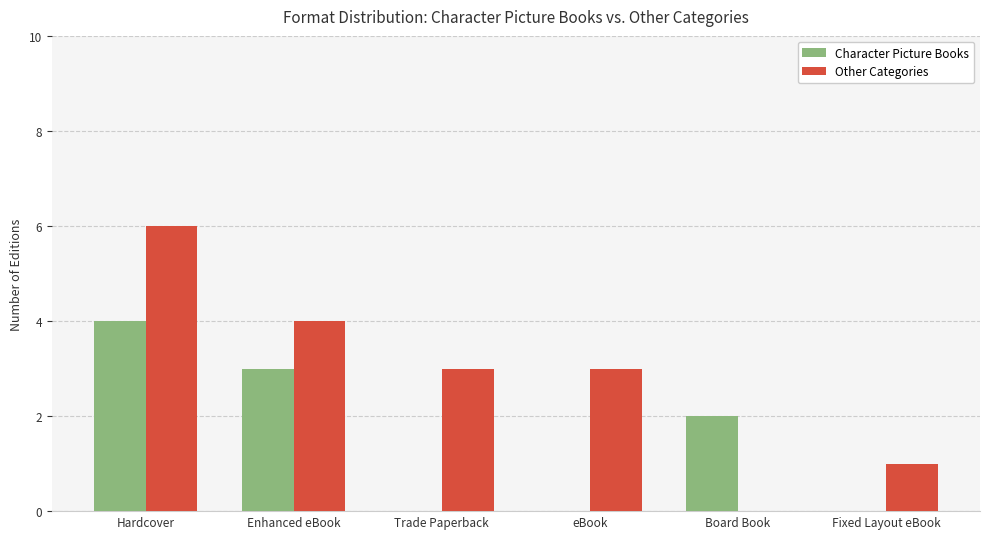

True or false: Character Picture Books has a value of 2 at Board Book.

True